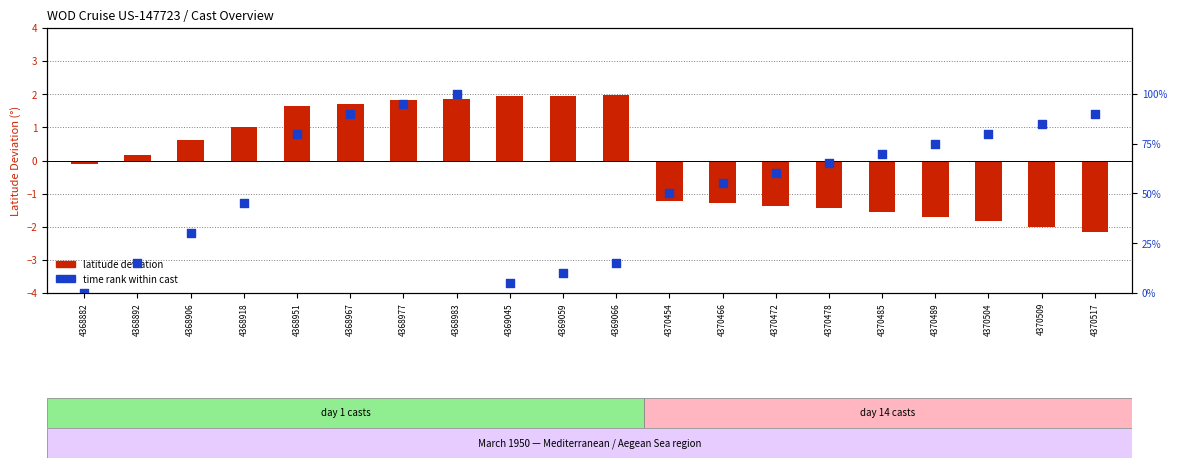

Which series has the widest spread of Y values?

time rank (0-100%)